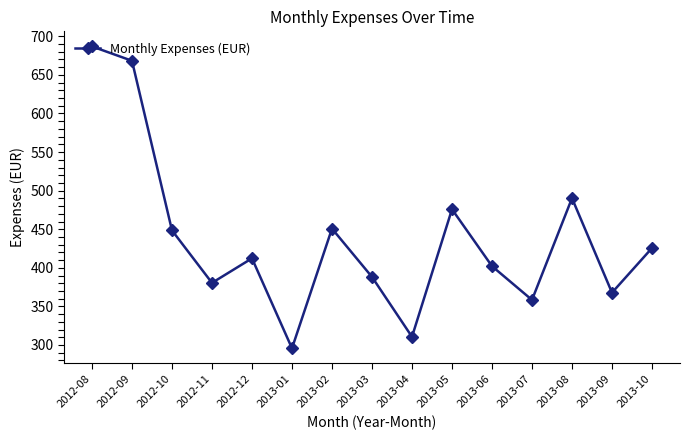

How many interior local peaks (higher than both neighbors) does the data have?

4